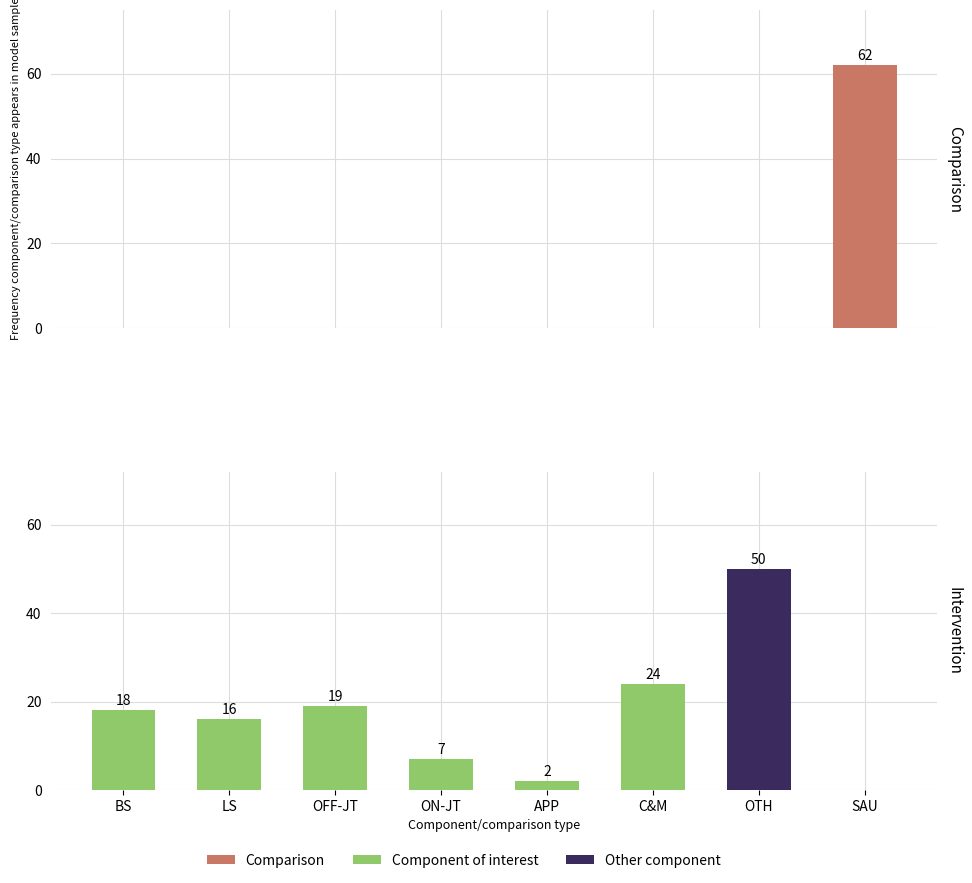

Which series has the largest range (max minus min)?

Comparison